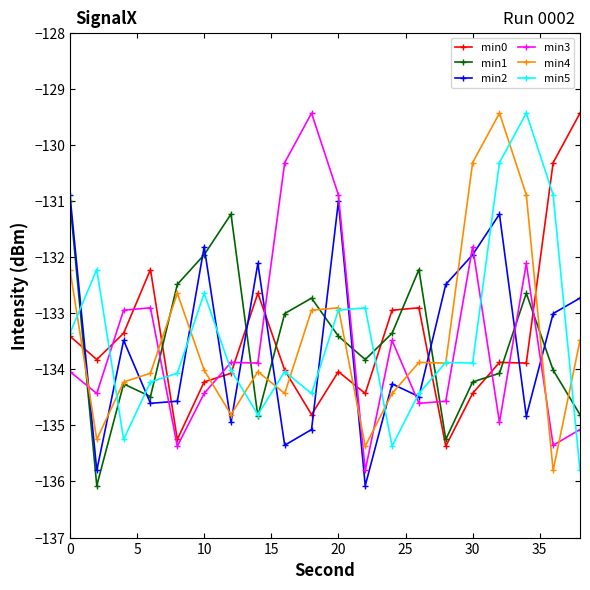

What is the minimum value shown in the chart?

-136.1